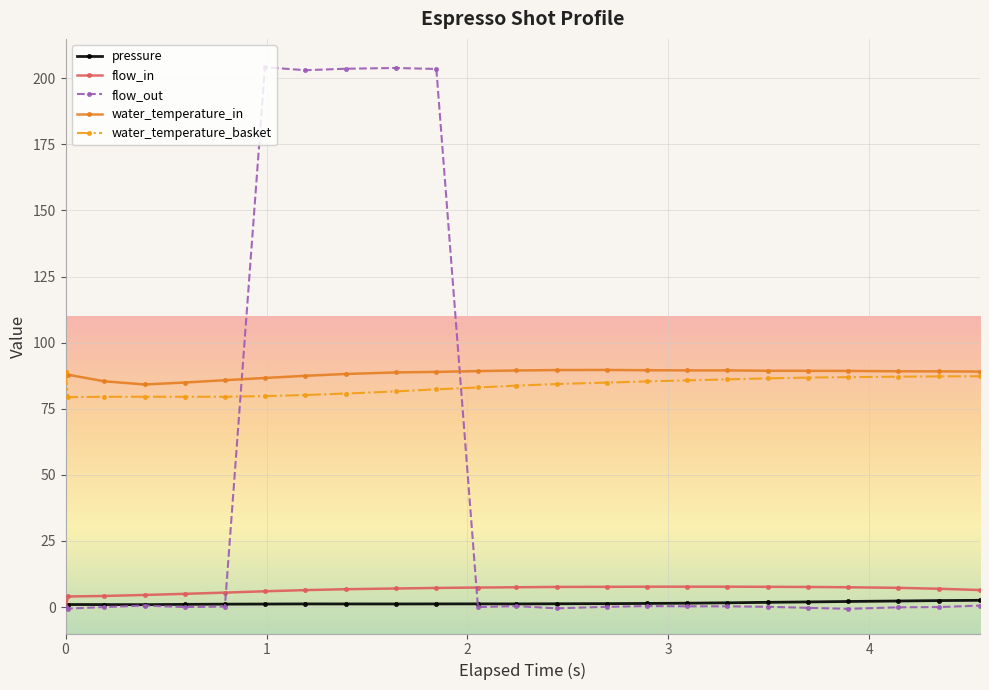

What are all the series names shown in the legend?

pressure, flow_in, flow_out, water_temperature_in, water_temperature_basket